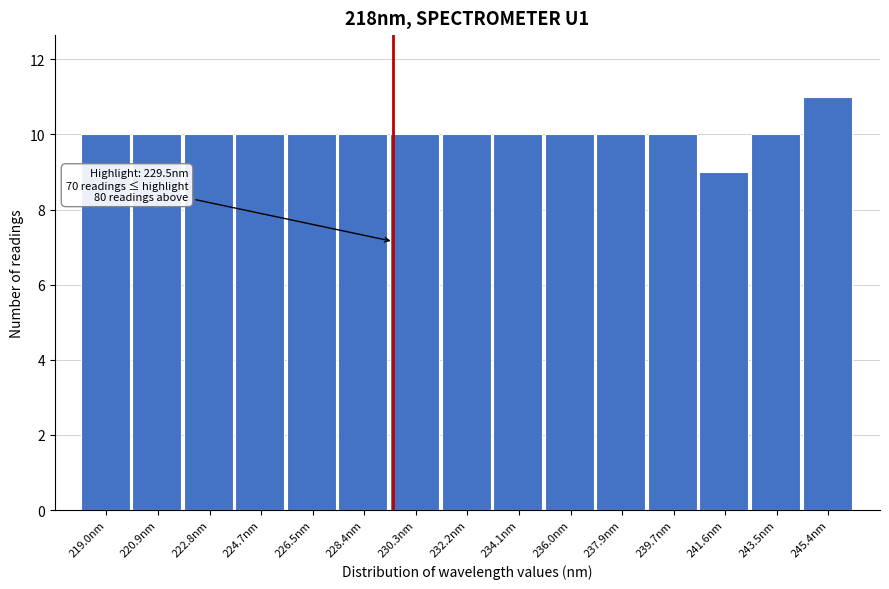

Over which range of the x-axis is the bar tallest?

244.4 to 246.4